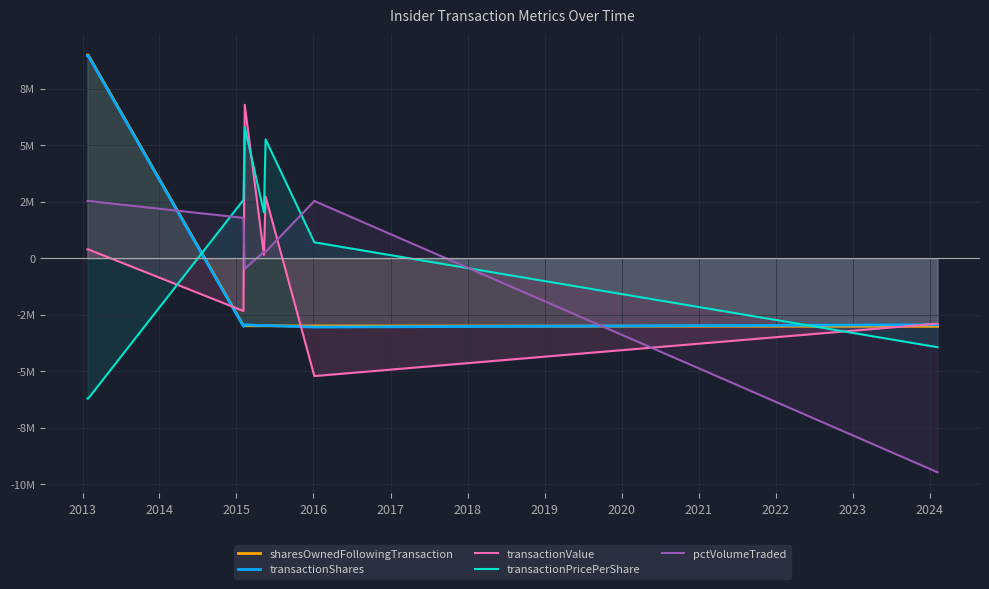

Which series has the widest spread of values?

sharesOwnedFollowingTransaction